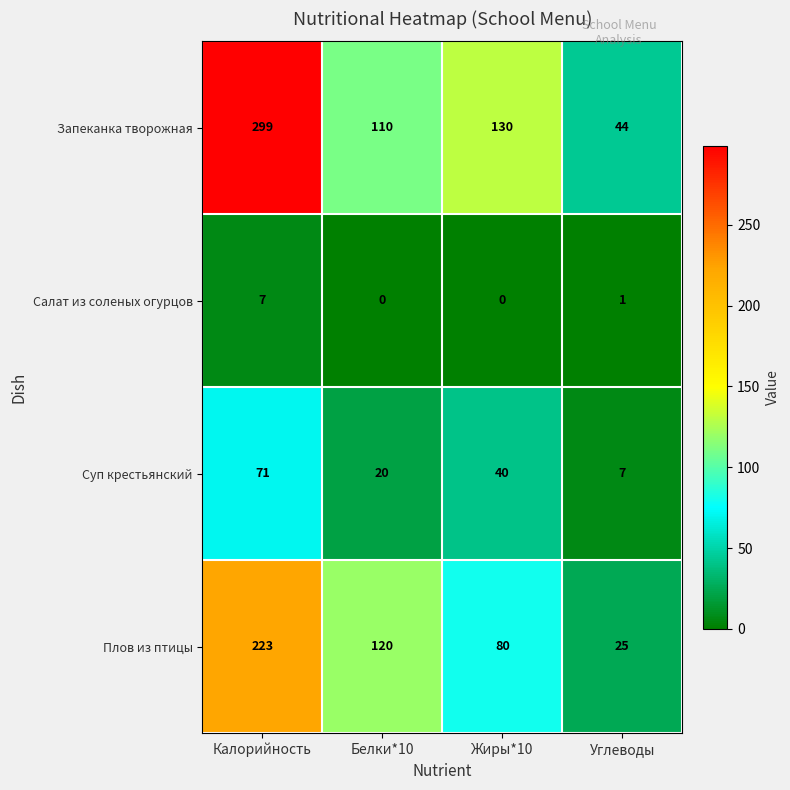

Reading right to left, list all the values displayed in this chart.

Запеканка творожная: 44	130	110	299
Салат из соленых огурцов: 1	0	0	7
Суп крестьянский: 7	40	20	71
Плов из птицы: 25	80	120	223